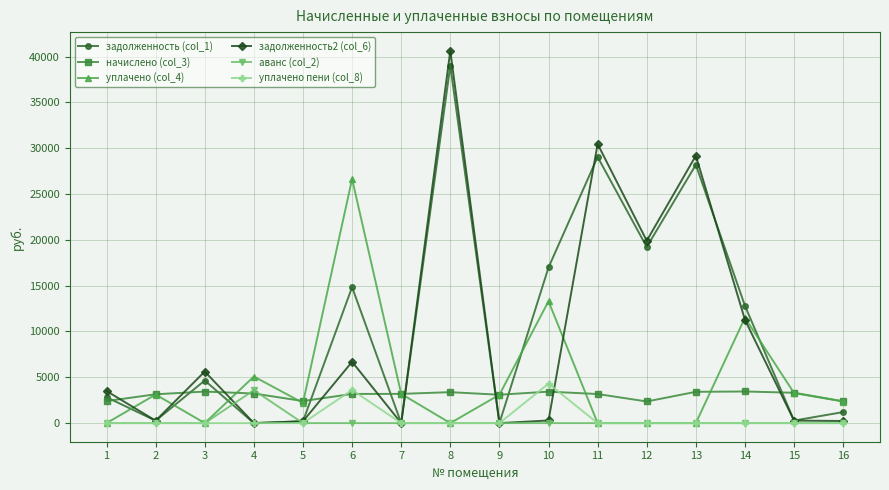

What is the value of the начислено (col_3) point at the 3rd from the left?

3441.7